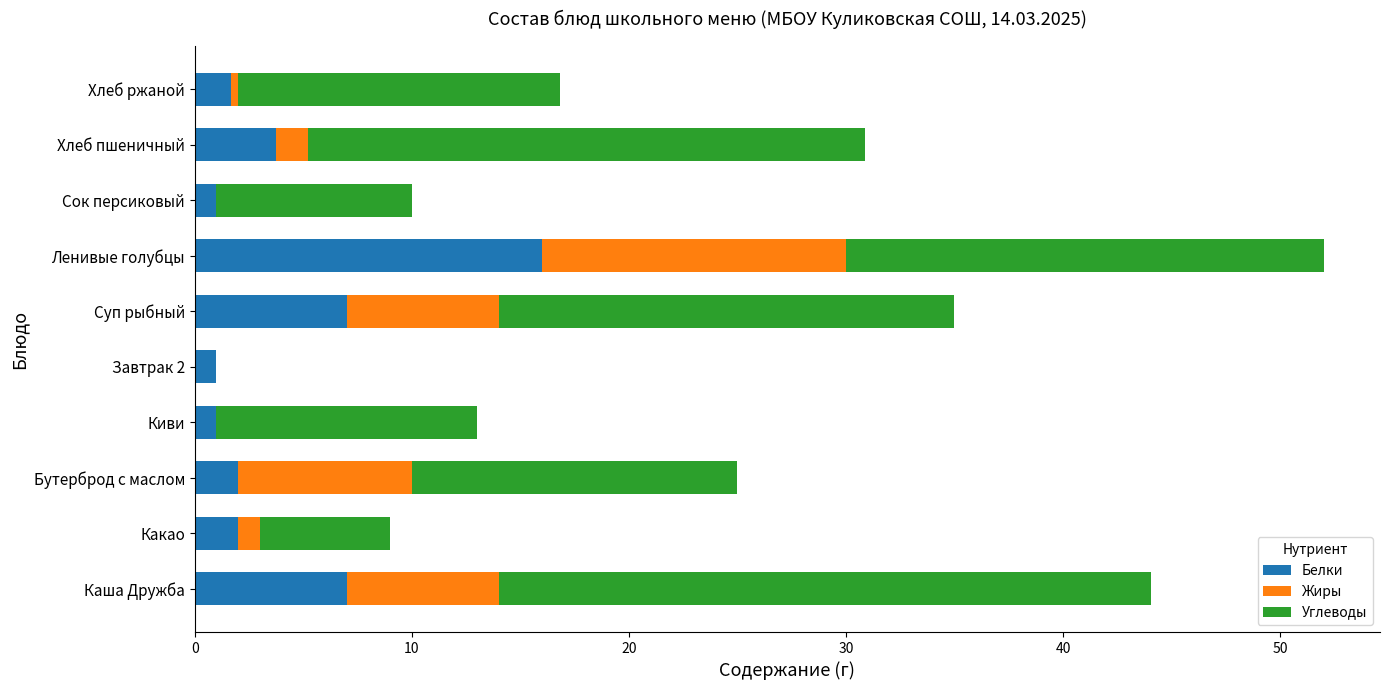

The value of Белки at Каша Дружба is 9.3. True or false?

False